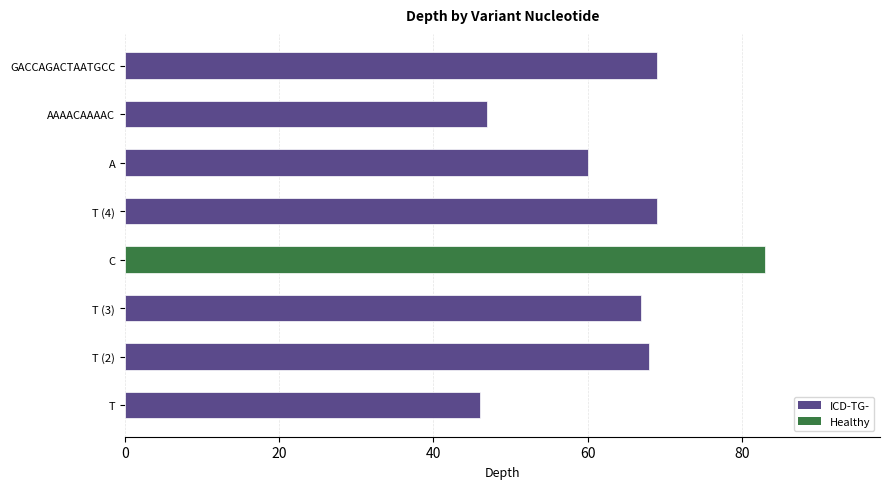

The chart shows a value of 35 at T (2). True or false?

False